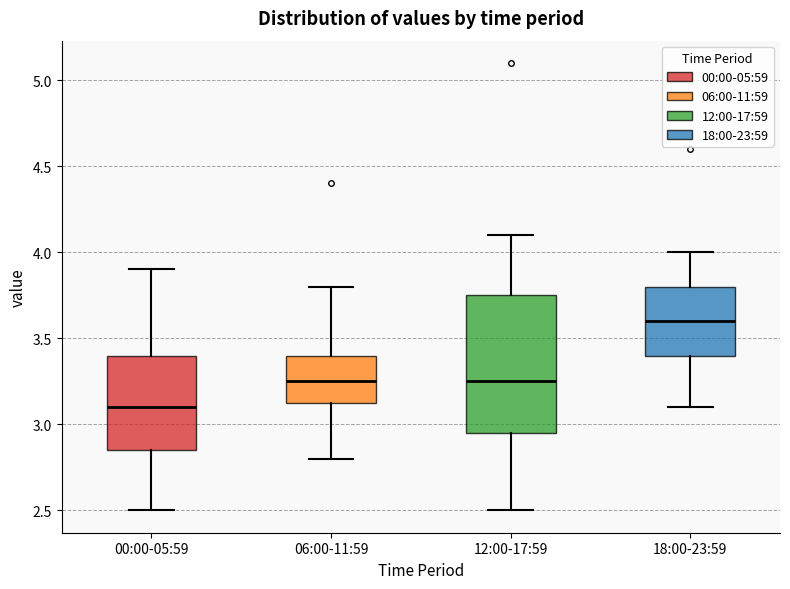

Where does the lower whisker of the box for 18:00-23:59 end on the y-axis? The values are not printed on the chart, so give them approximately, as read against the axis.

3.10